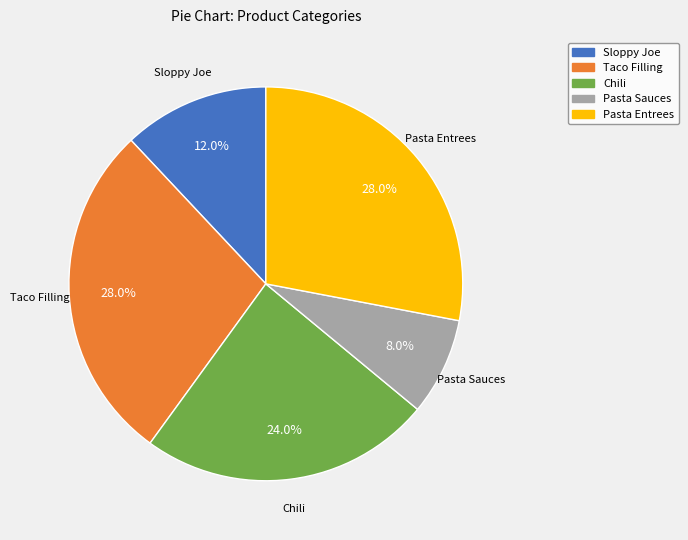

Is the sum of Sloppy Joe and Pasta Sauces greater than half?

No